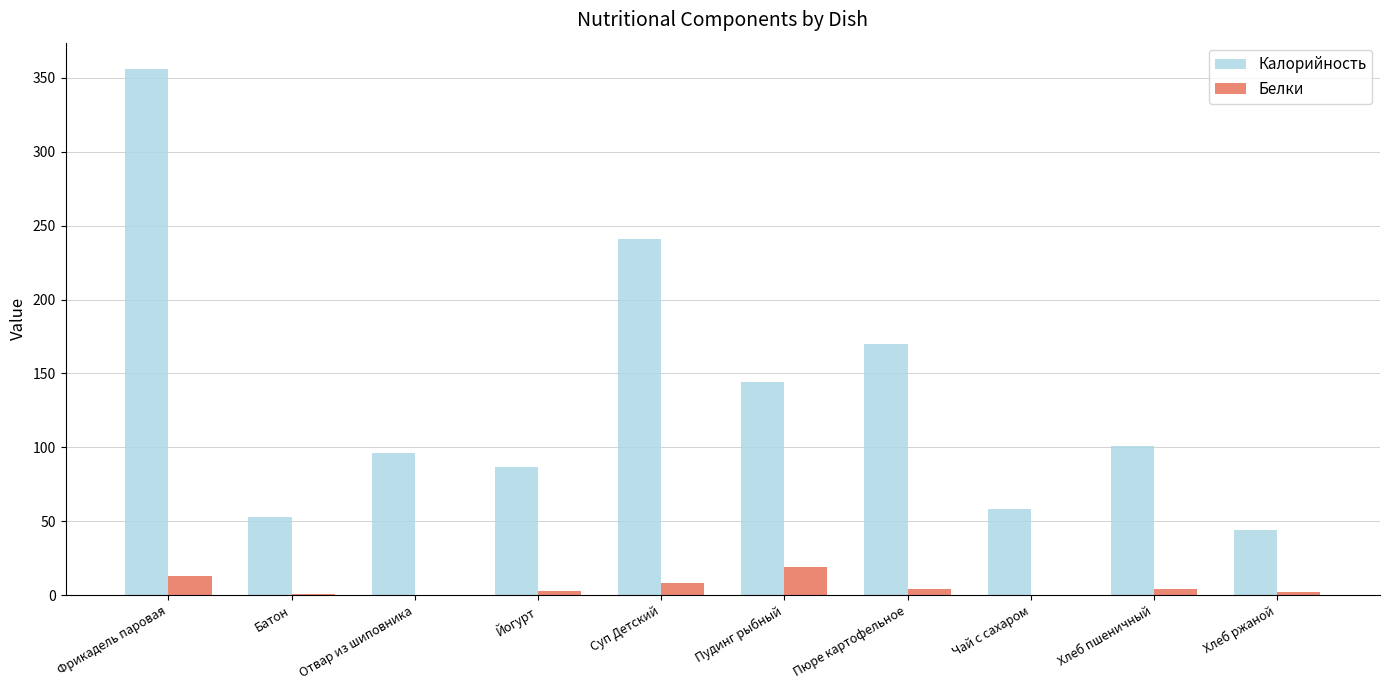

Where does the Калорийность series first go above 101?

Фрикадель паровая